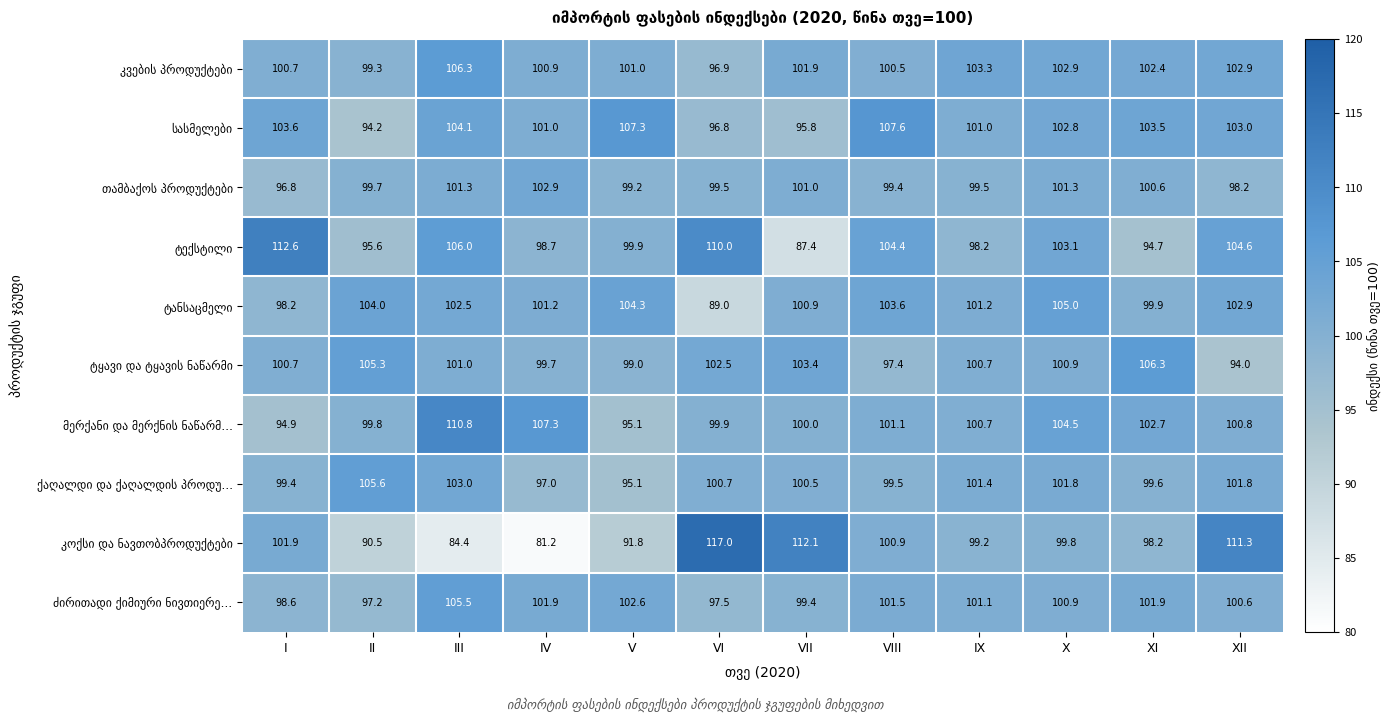

What is the total value across all series at VI?

1009.8